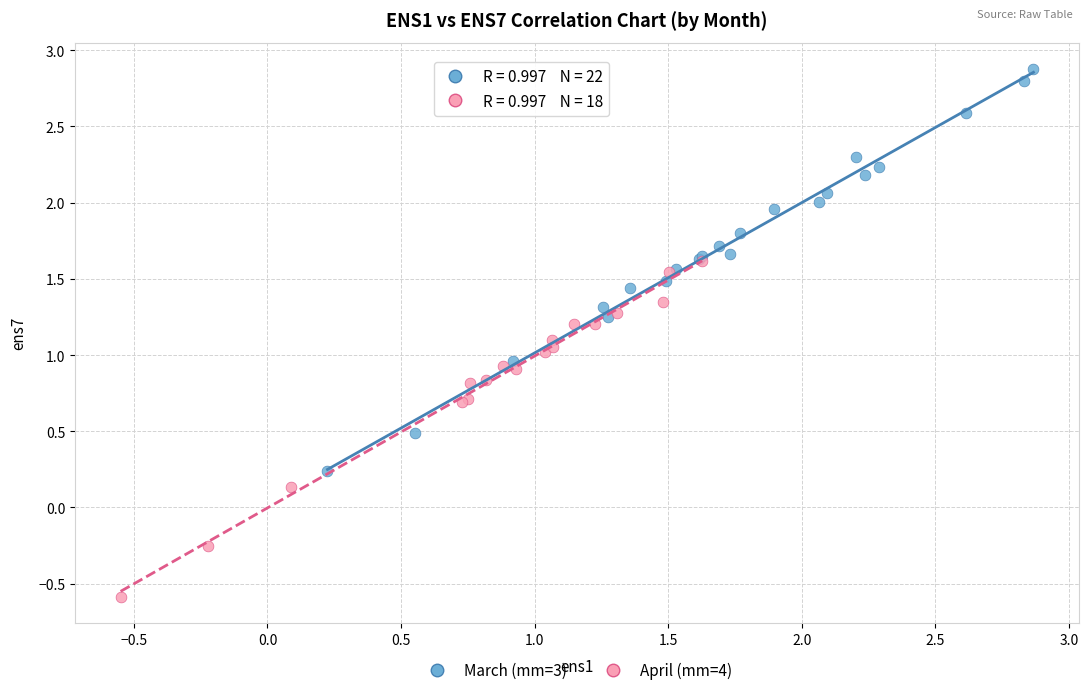

Which series contains the lowest Y value?

April (mm=4)